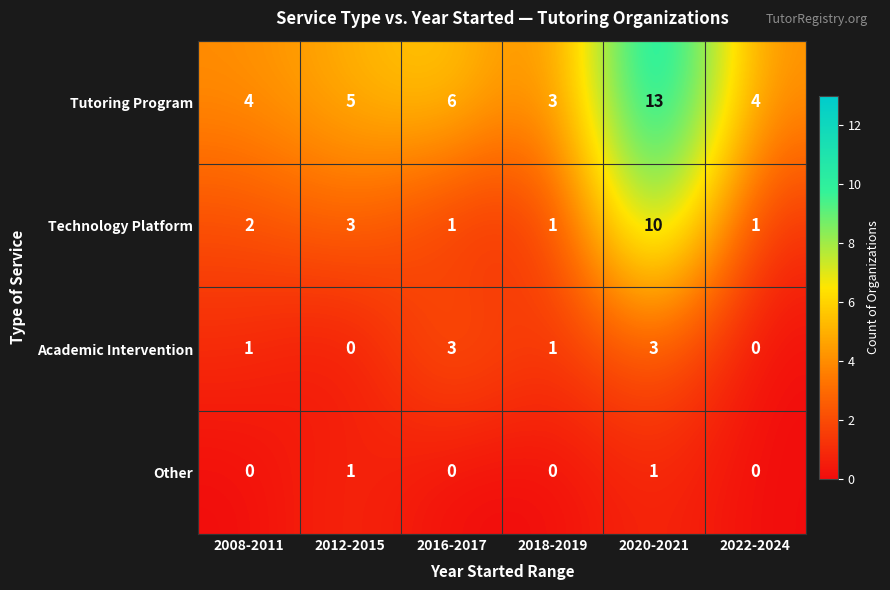

Reading left to right, transcribe all the data shown in this chart.

Tutoring Program: 2008-2011=4	2012-2015=5	2016-2017=6	2018-2019=3	2020-2021=13	2022-2024=4
Technology Platform: 2008-2011=2	2012-2015=3	2016-2017=1	2018-2019=1	2020-2021=10	2022-2024=1
Academic Intervention: 2008-2011=1	2012-2015=0	2016-2017=3	2018-2019=1	2020-2021=3	2022-2024=0
Other: 2008-2011=0	2012-2015=1	2016-2017=0	2018-2019=0	2020-2021=1	2022-2024=0